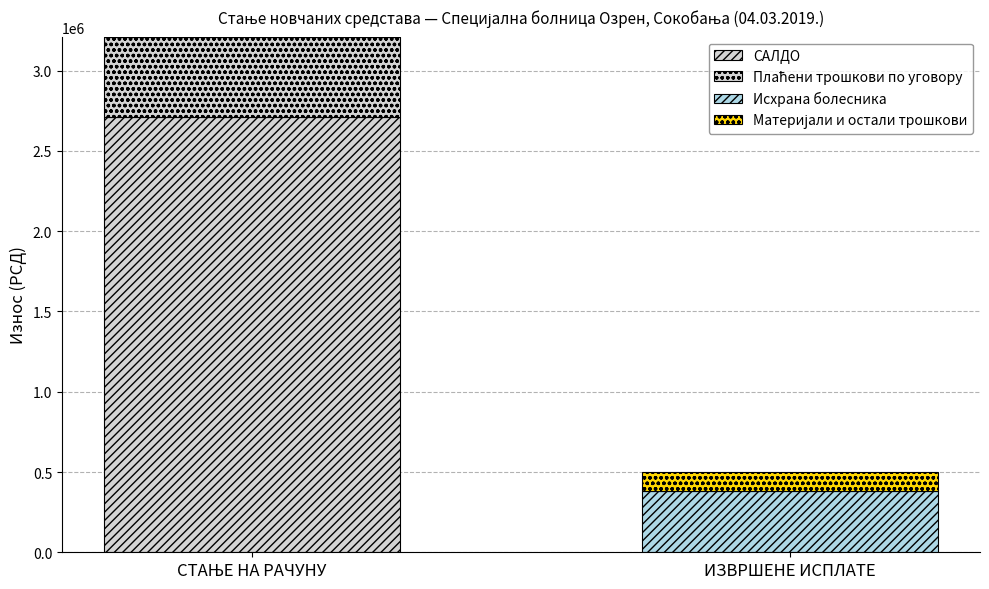

How many series are shown in this chart?

4